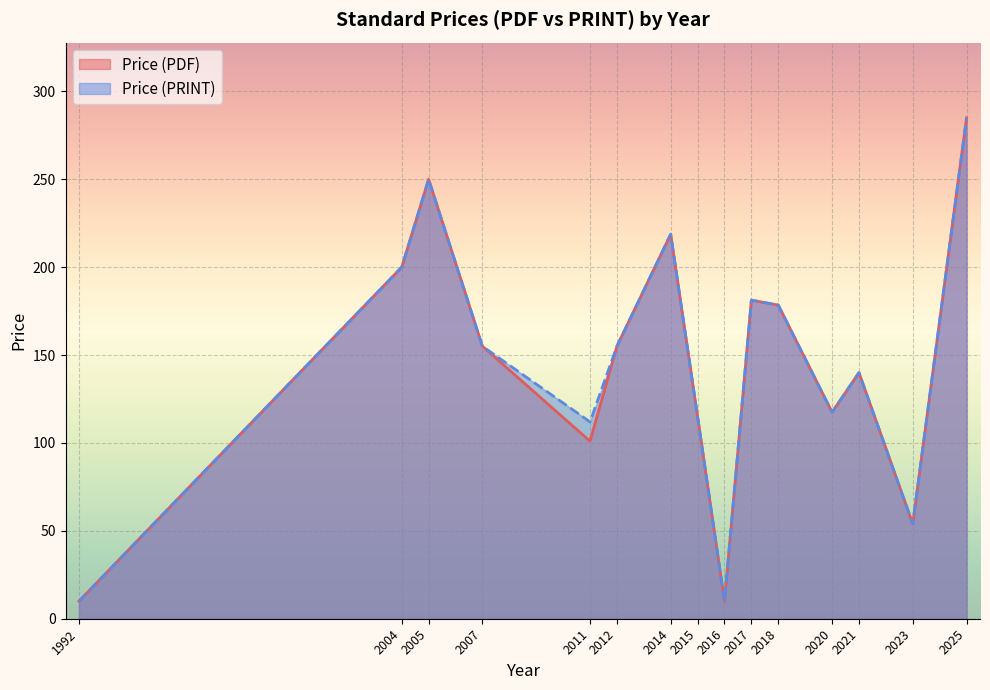

Is it true that Price (PRINT) equals 343.0 at 2005?

False